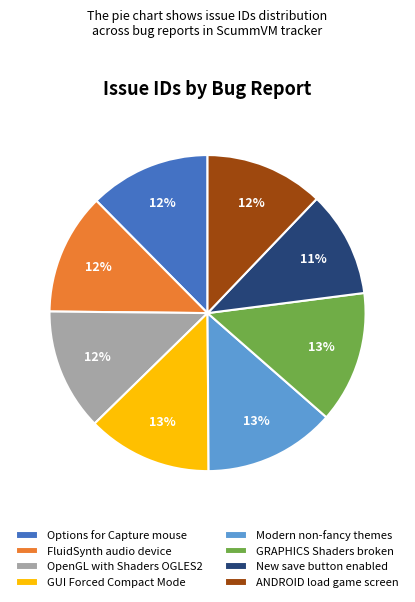

Is there a majority slice in this chart?

No